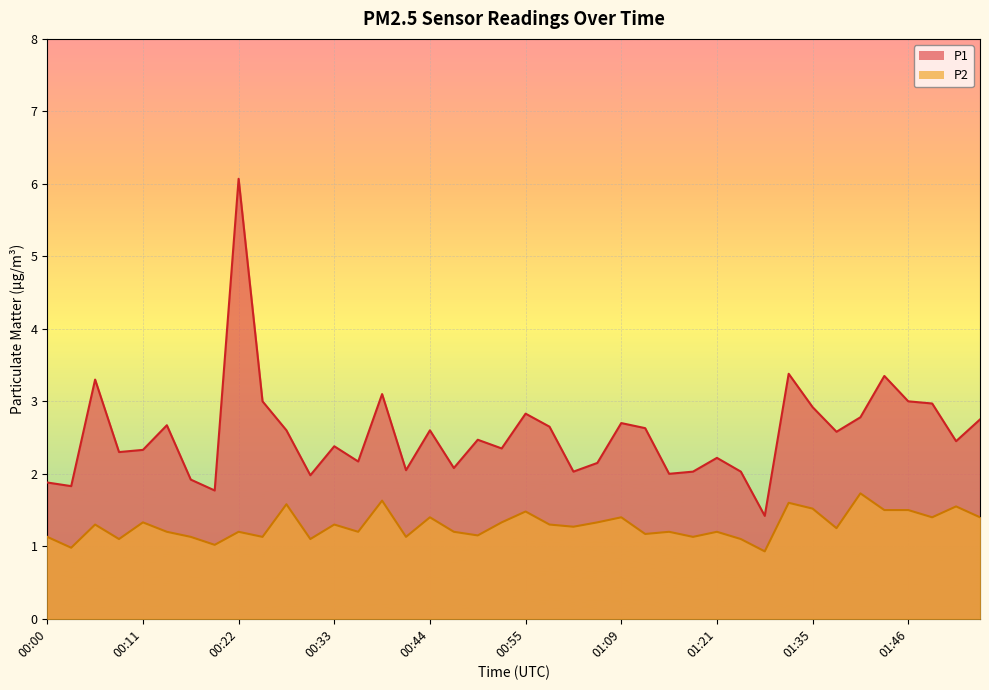

Between 01:35 and 01:49, which is larger?

01:49